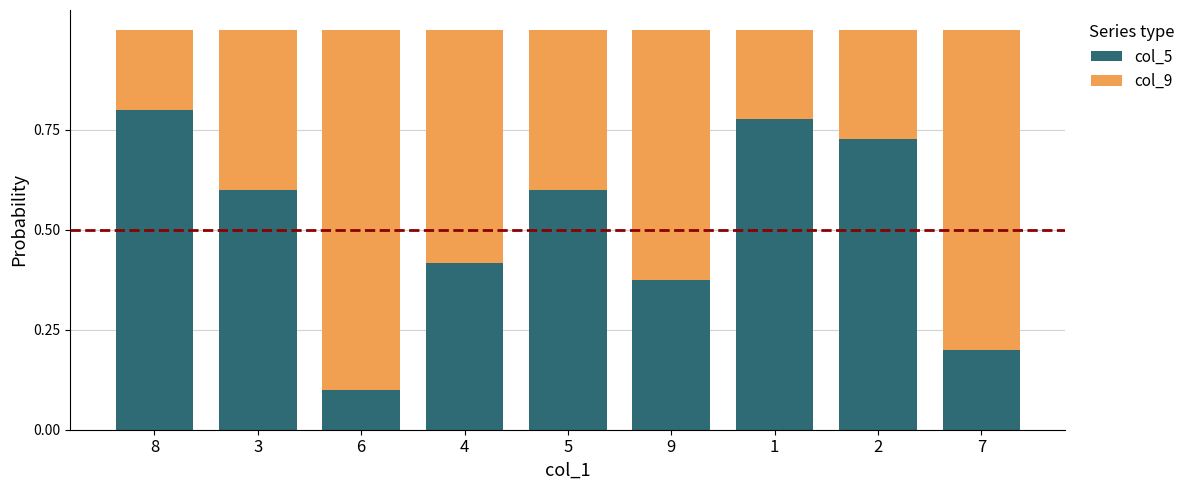

The col_5 series shows 1.4 at 8. True or false?

False